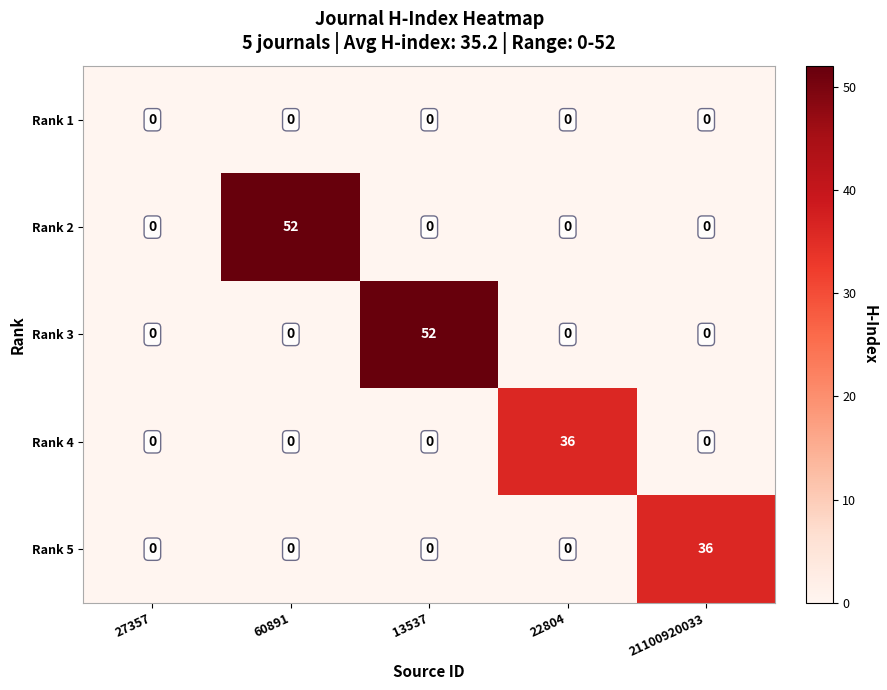

At how many categories does at least one series exceed 5?

4